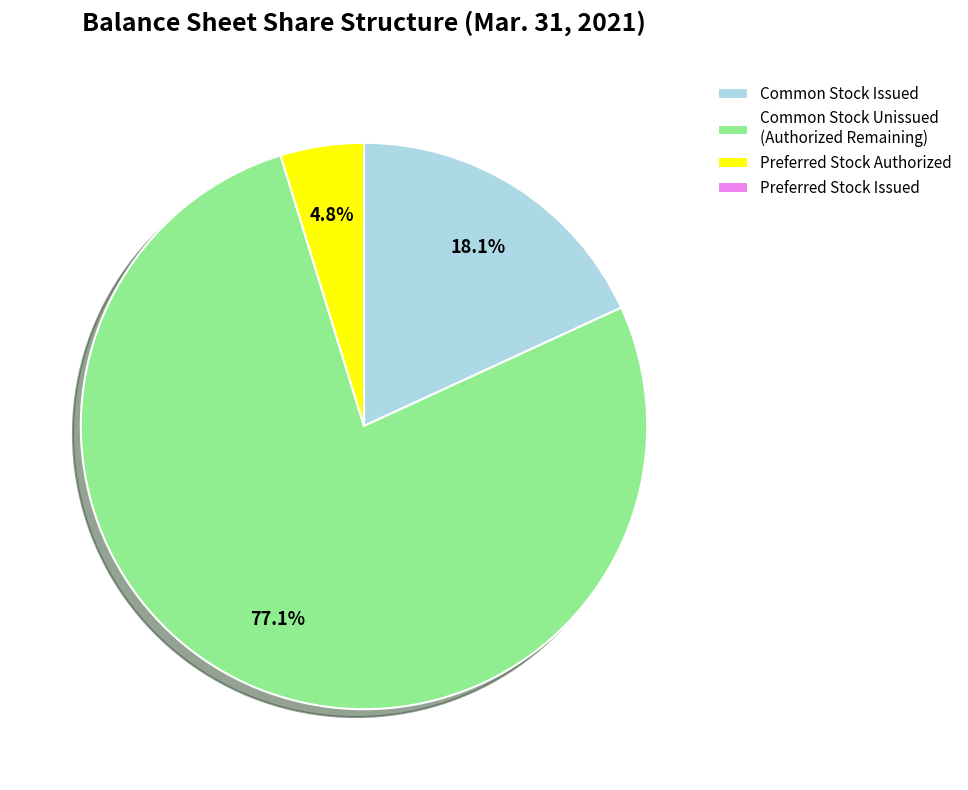

How much of the chart is everything except Common Stock Issued?

81.9%